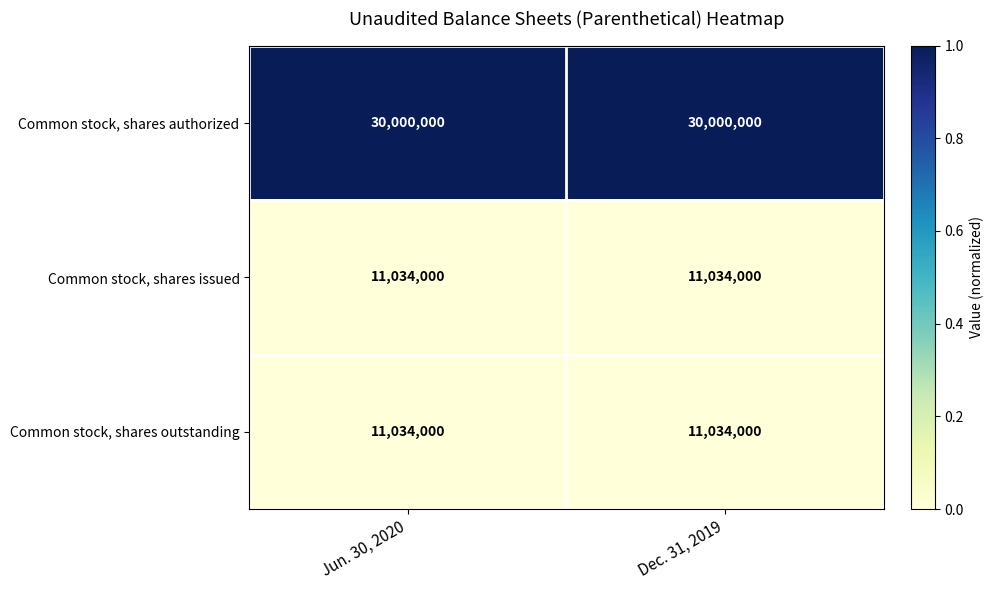

True or false: Common stock, shares authorized has a value of 6583047 at Dec. 31, 2019.

False